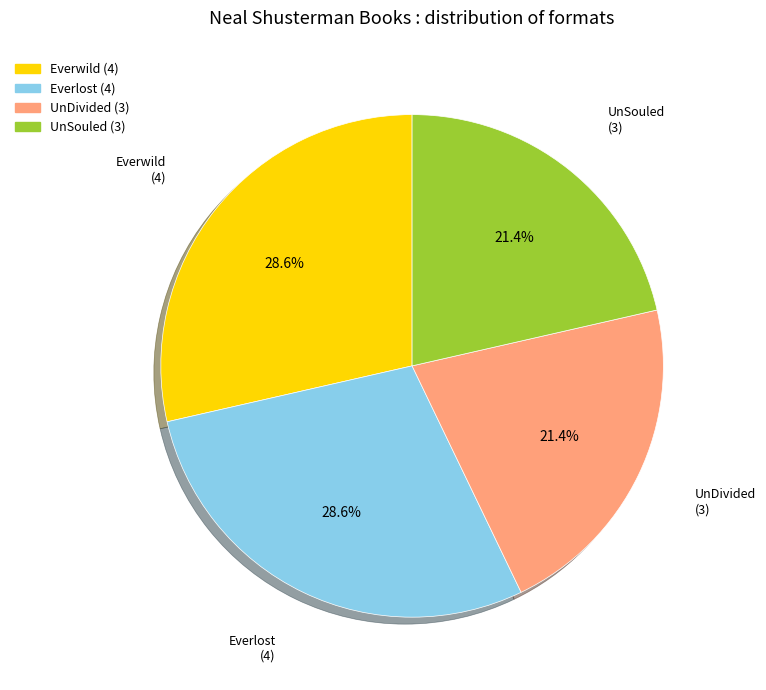

To the nearest percent, what portion does UnDivided represent?

21%